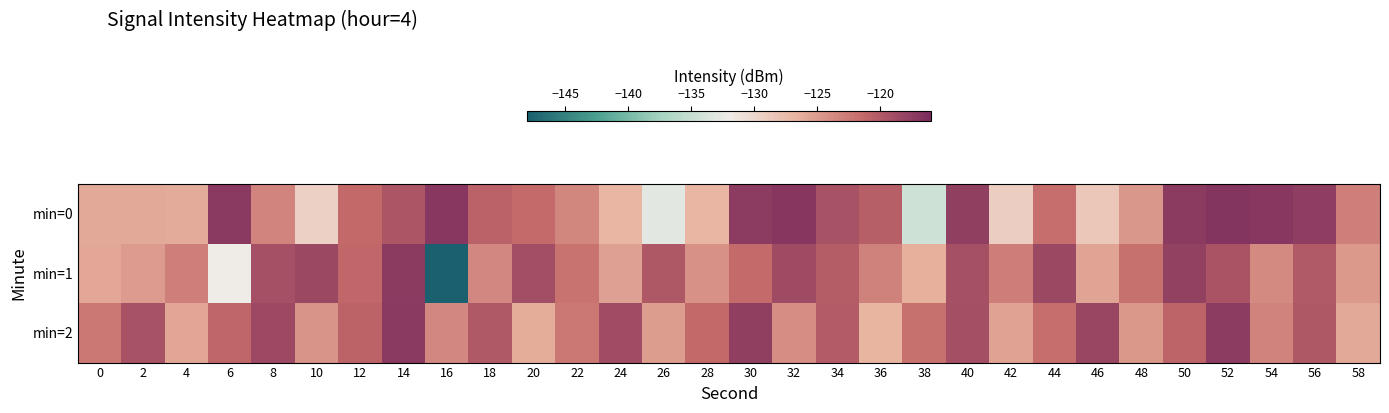

Reading right to left, transcribe all the data shown in this chart.

min=0: 58=-123.0	56=-117.6	54=-117.1	52=-116.7	50=-117.3	48=-124.6	46=-128.5	44=-121.7	42=-129.2	40=-117.7	38=-134.4	36=-120.4	34=-119.4	32=-116.9	30=-117.5	28=-127.0	26=-132.9	24=-126.9	22=-123.5	20=-121.4	18=-120.7	16=-117.1	14=-119.6	12=-121.4	10=-129.4	8=-123.3	6=-117.2	4=-126.0	2=-126.0	0=-125.9
min=1: 58=-124.8	56=-120.1	54=-123.7	52=-119.5	50=-117.8	48=-121.9	46=-125.6	44=-118.4	42=-122.8	40=-119.2	38=-126.5	36=-123.1	34=-120.3	32=-118.7	30=-121.5	28=-124.2	26=-119.8	24=-125.3	22=-122.1	20=-119.0	18=-123.6	16=-147.8	14=-117.4	12=-121.2	10=-118.4	8=-119.2	6=-132.0	4=-122.9	2=-124.9	0=-125.8
min=2: 58=-126.0	56=-119.8	54=-123.2	52=-117.5	50=-120.9	48=-124.7	46=-118.3	44=-121.7	42=-125.5	40=-119.1	38=-122.0	36=-126.8	34=-120.2	32=-124.0	30=-117.7	28=-121.3	26=-125.1	24=-118.8	22=-122.4	20=-126.2	18=-119.9	16=-123.6	14=-117.2	12=-120.8	10=-124.4	8=-118.6	6=-121.1	4=-125.7	2=-119.3	0=-122.5